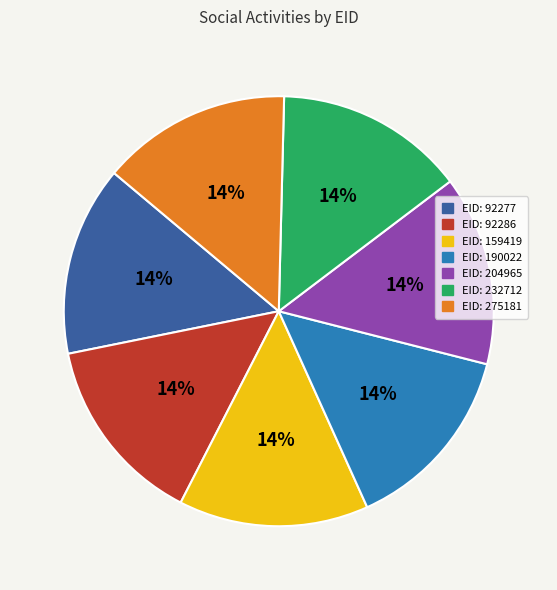

Count the number of slices in the pie.

7